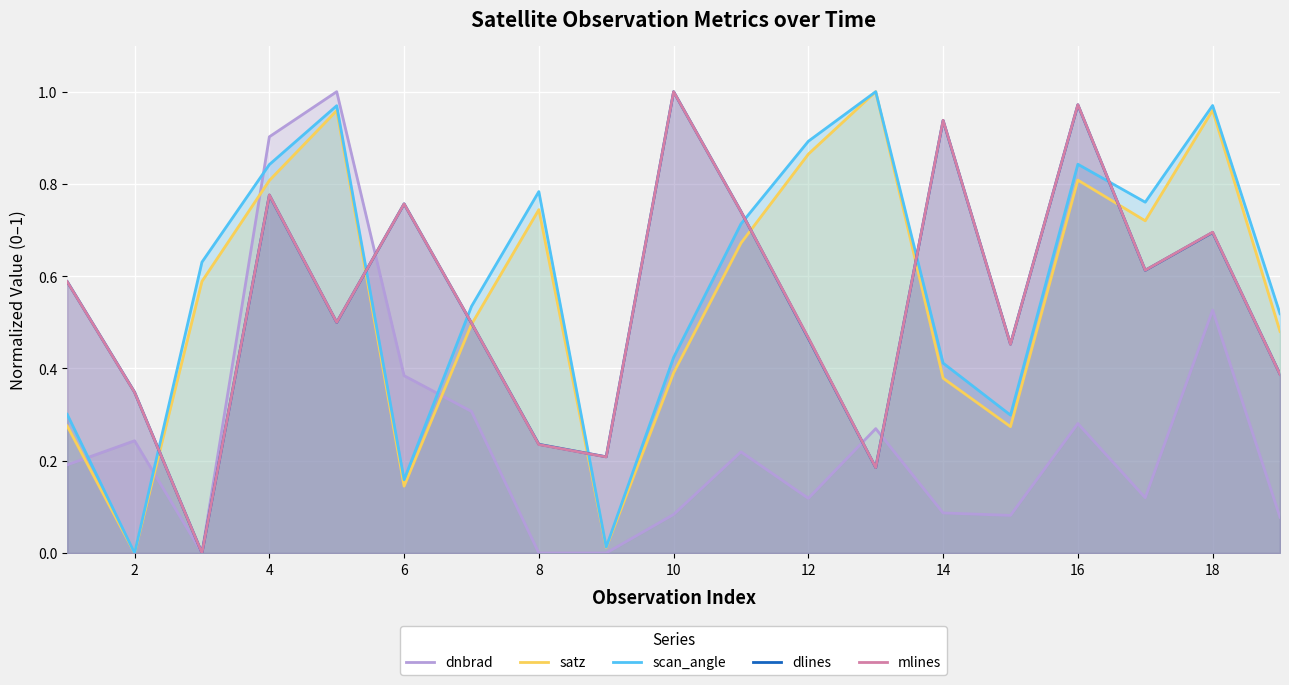

The value of mlines at 16 is 1.5. True or false?

False